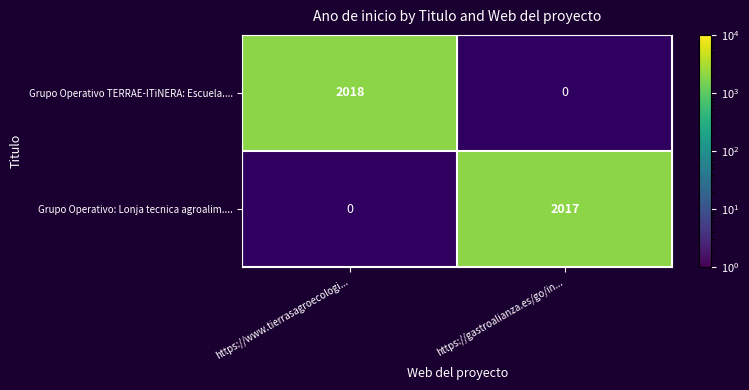

At which category does the chart reach its peak across all series?

https://www.tierrasagroecologi...